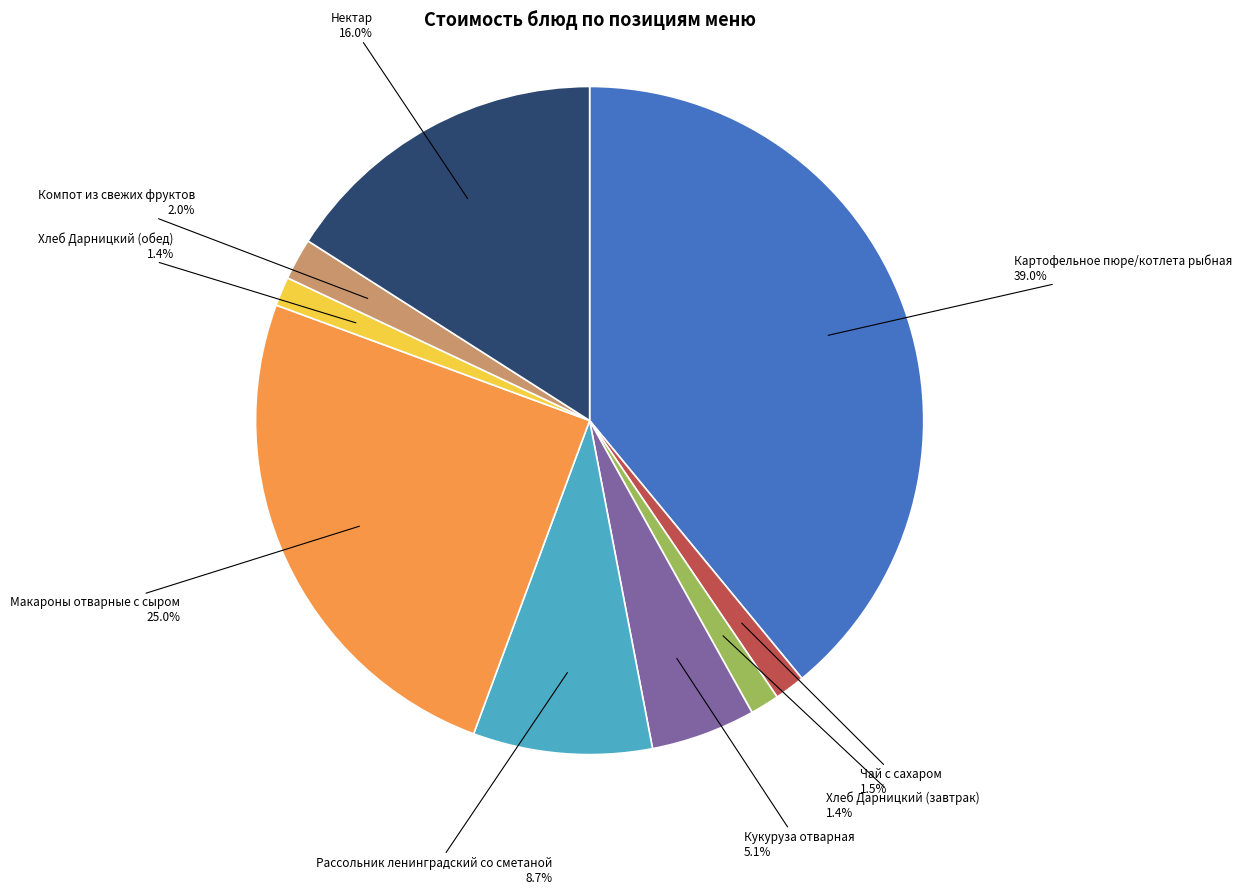

To the nearest percent, what is the average slice percentage?

11%